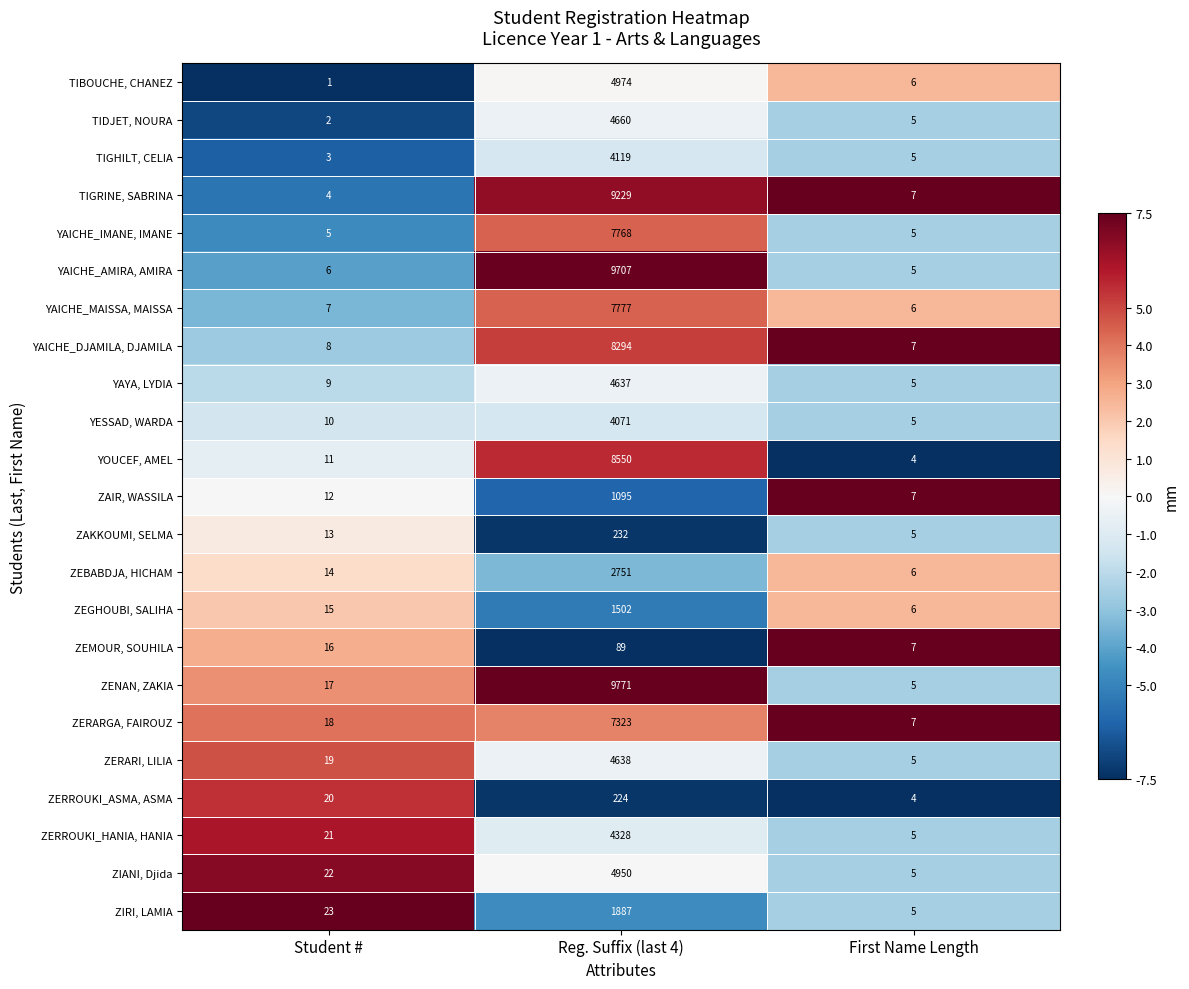

Which series changed the most between Student # and First Name Length?

ZIRI, LAMIA